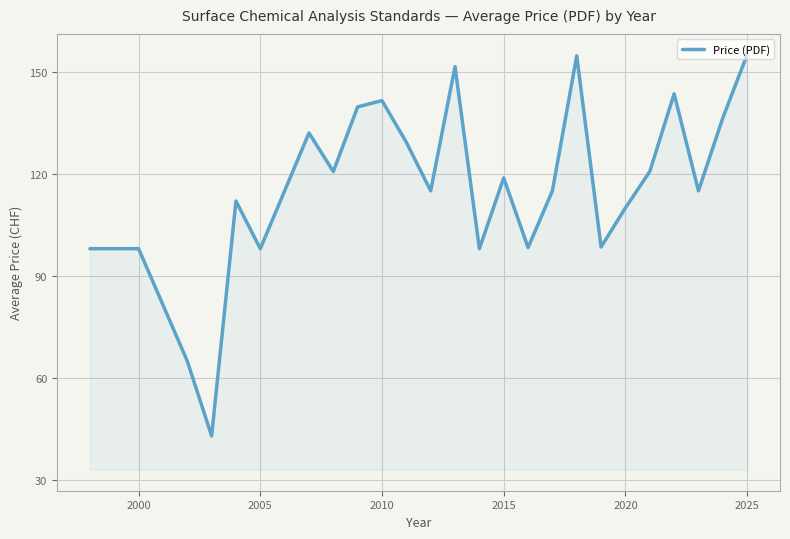

What is the difference between the maximum and minimum values?

112.0